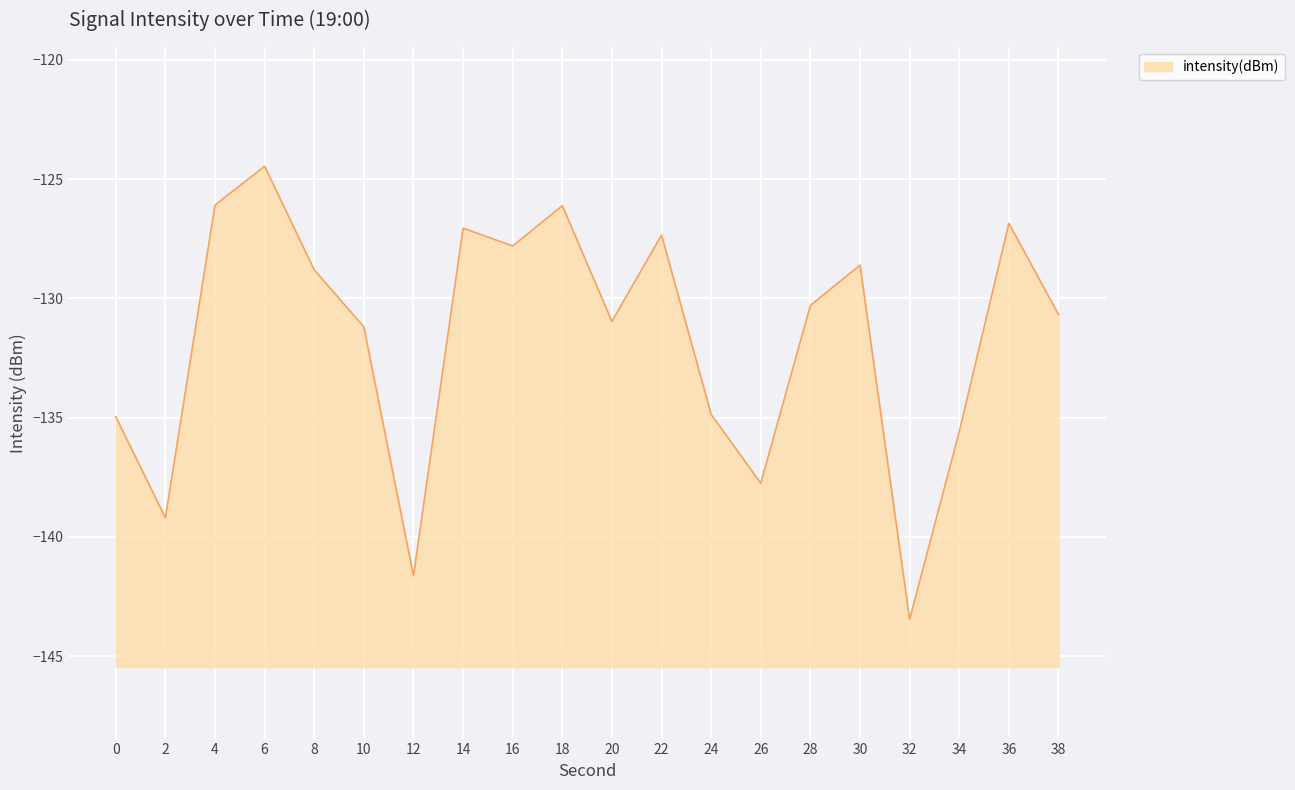

Rank the categories by value from highest to lowest.

6, 4, 18, 36, 14, 22, 16, 30, 8, 28, 38, 20, 10, 24, 0, 34, 26, 2, 12, 32